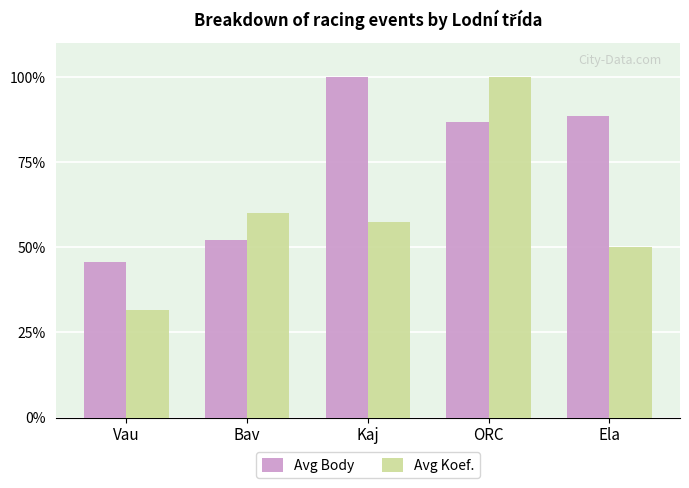

Which label corresponds to the smallest value in the chart?

Vau